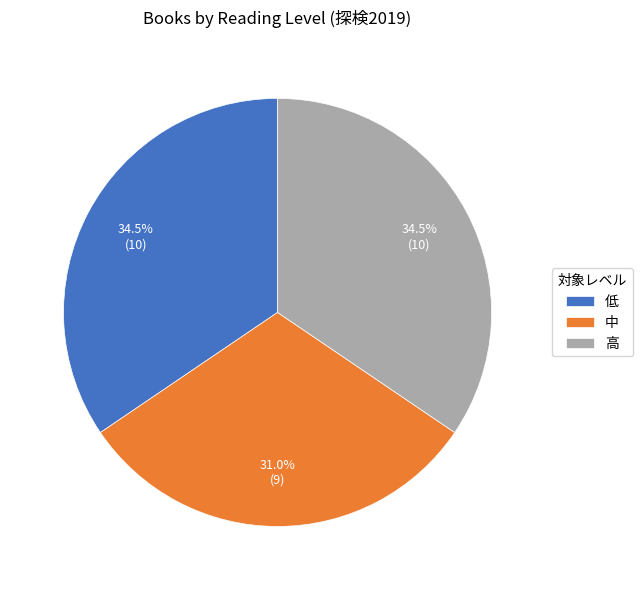

Approximately how many times larger is the value at 中 compared to 低?

0.9